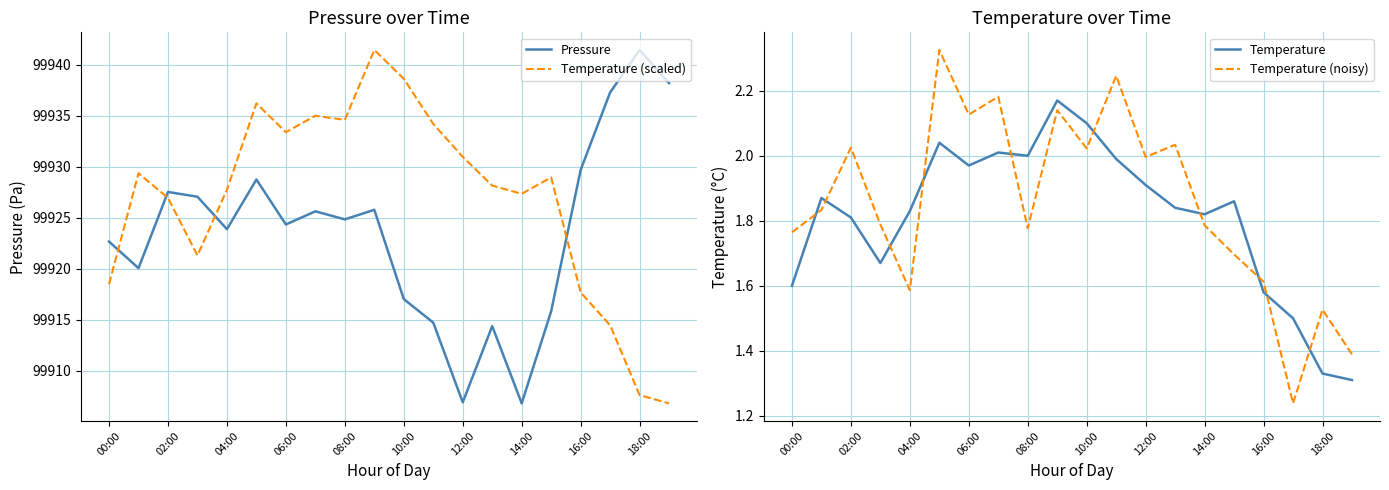

The Pressure series shows 99941.4 at 18:00. True or false?

True